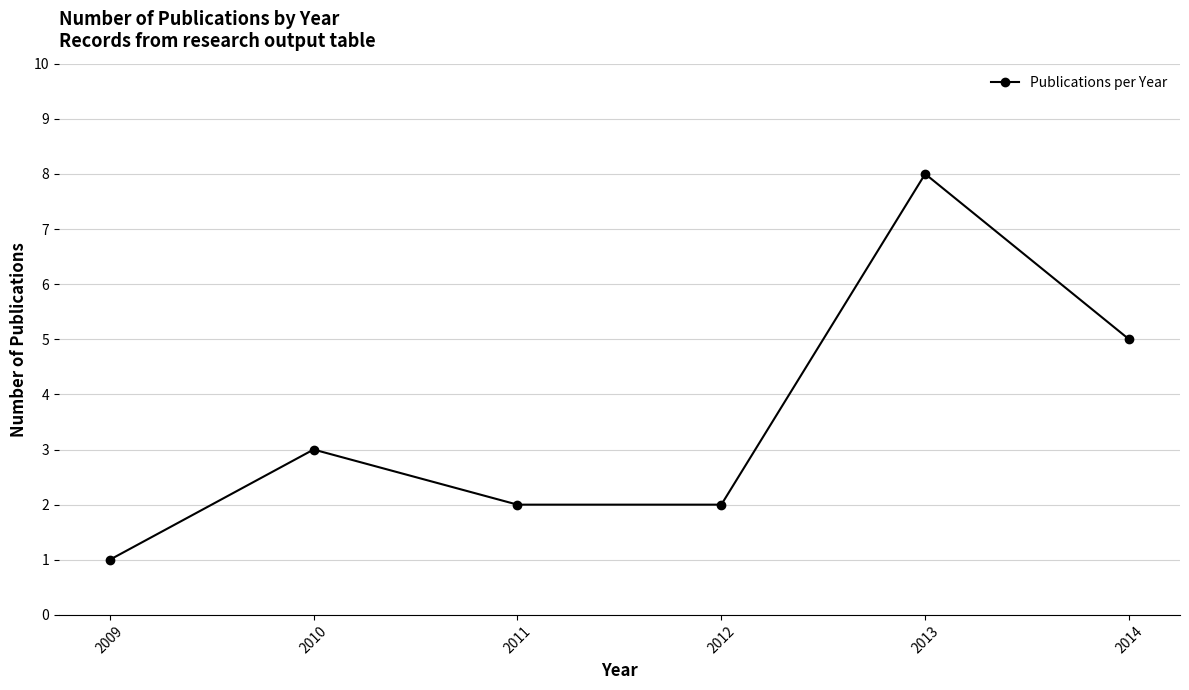

Reading left to right, extract all data points from this chart.

1	3	2	2	8	5